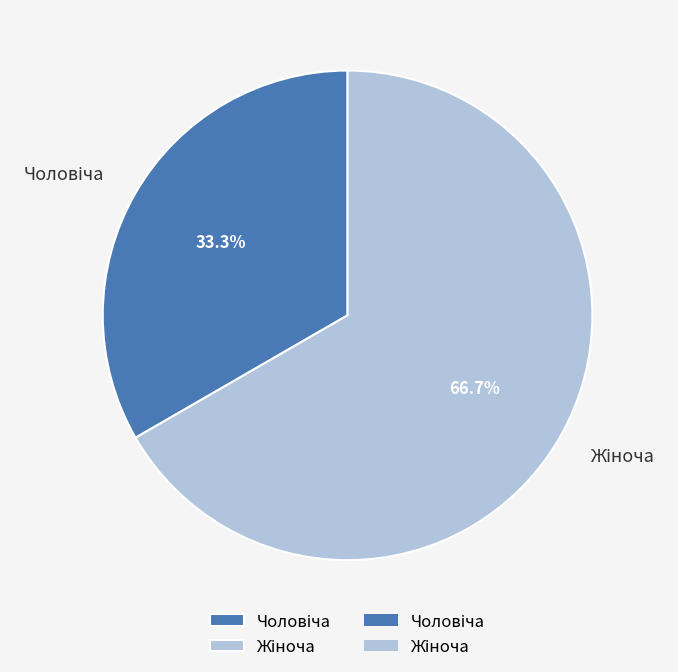

Is there a majority slice in this chart?

Yes